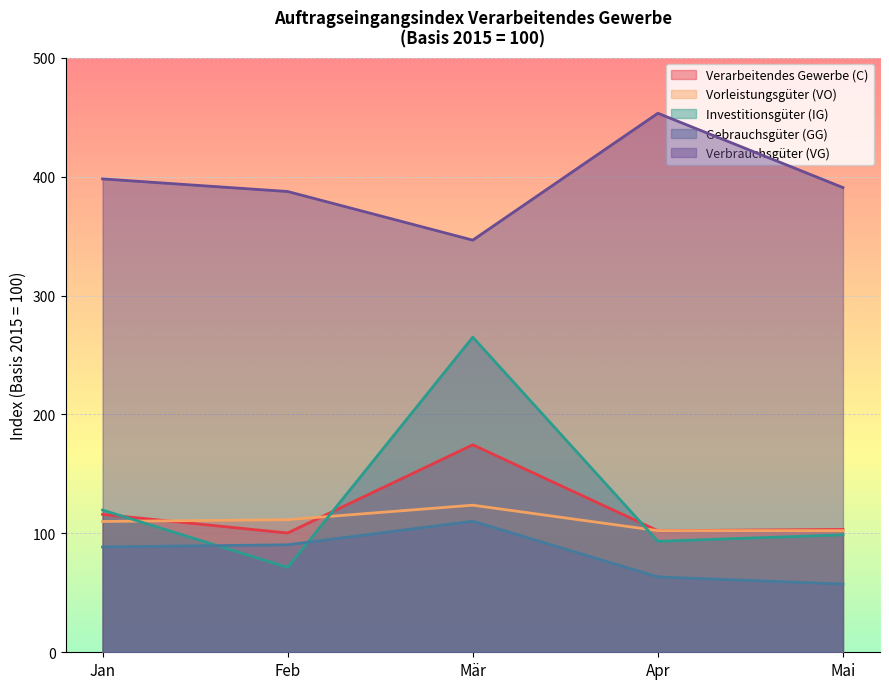

How many distinct data groups are displayed?

5